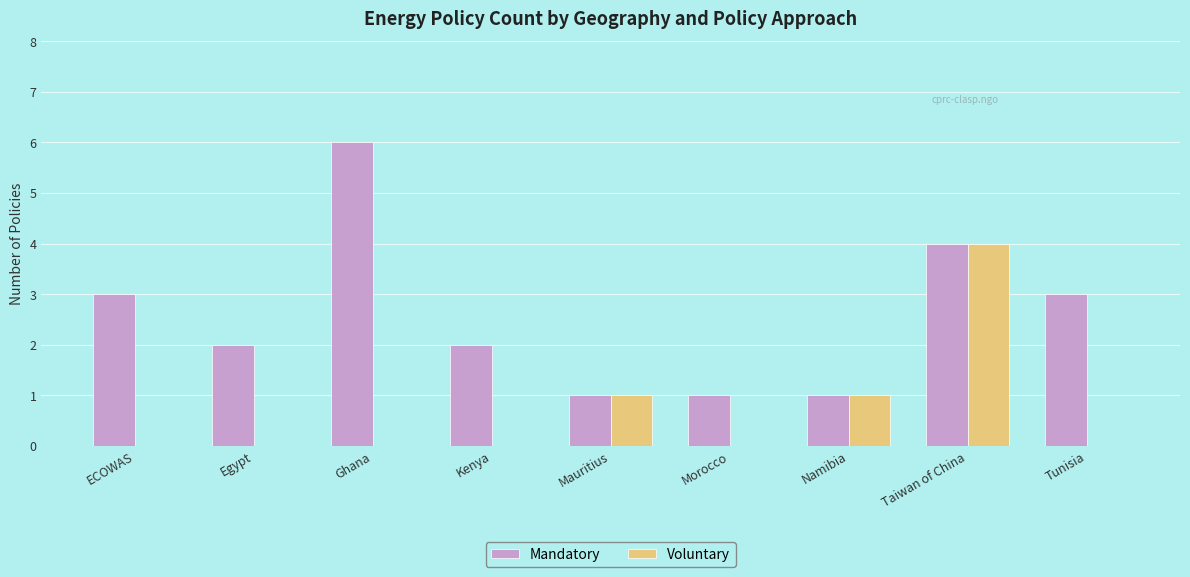

What are all the series names shown in the legend?

Mandatory, Voluntary